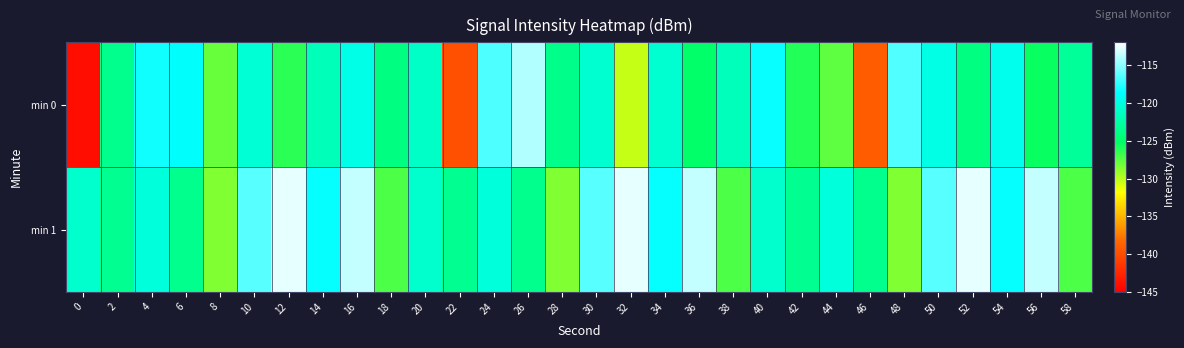

Rank the series by their maximum value, from lowest to highest.

min 0, min 1